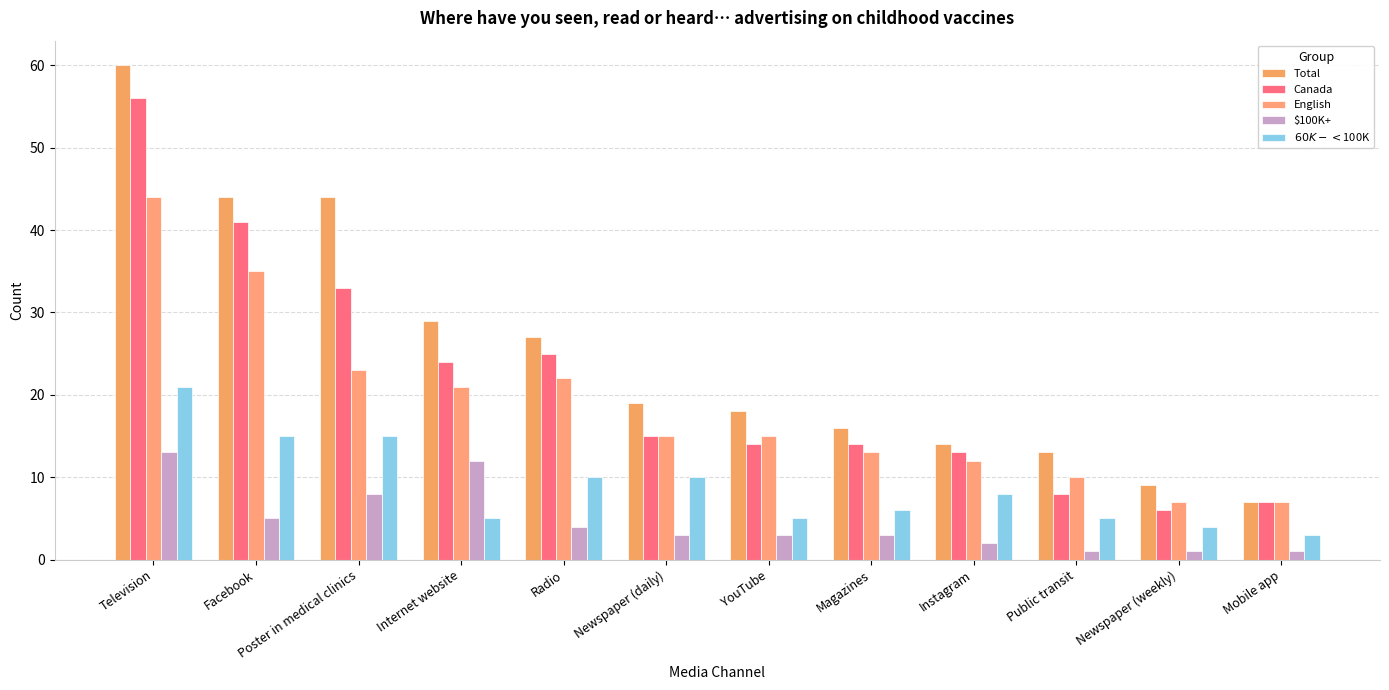

How many data points does each series have?

12